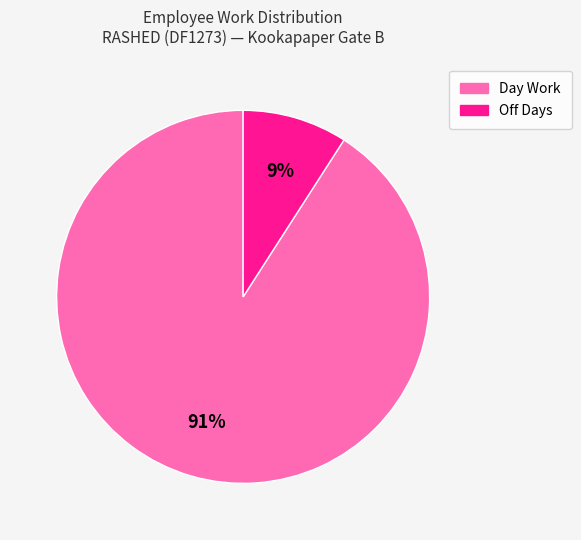

To the nearest percent, what is the average slice percentage?

50%